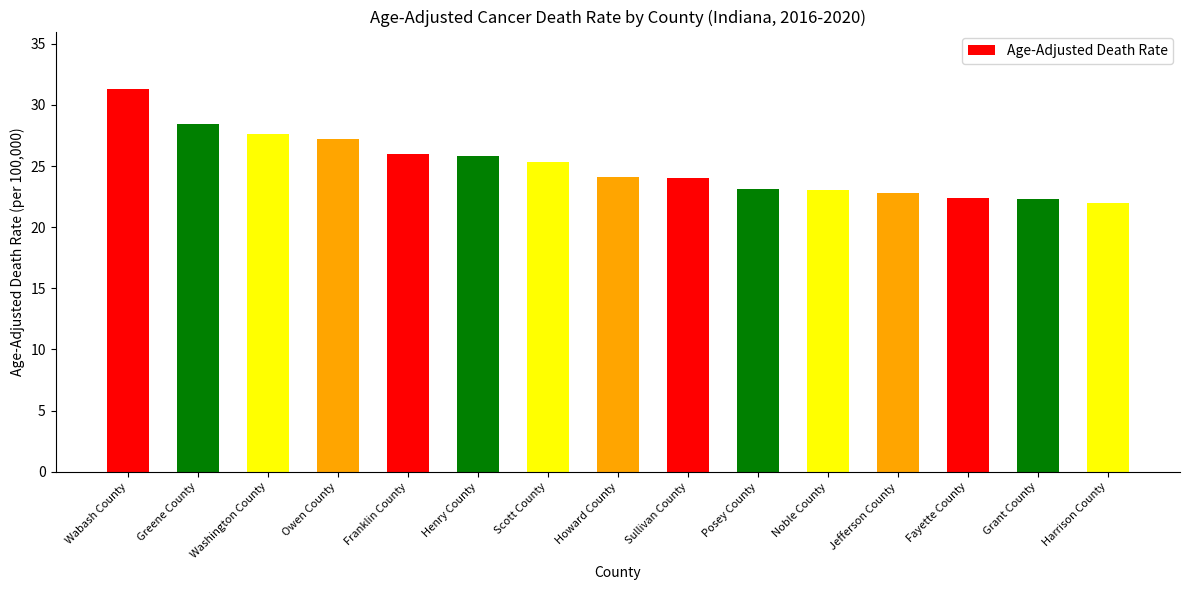

The value at Grant County is 22.3. True or false?

True